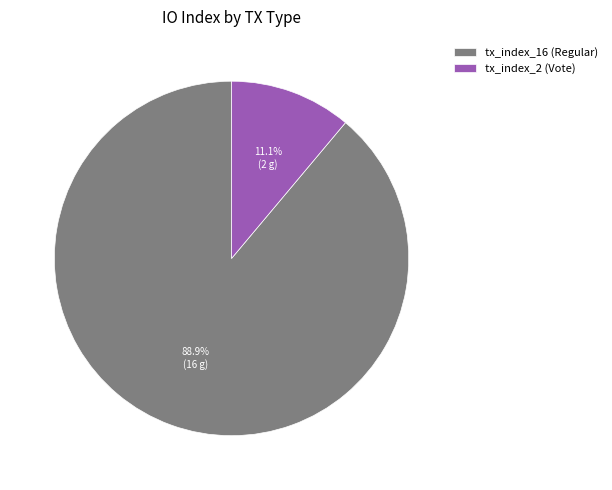

Does tx_index_16 represent more than half of the total?

Yes